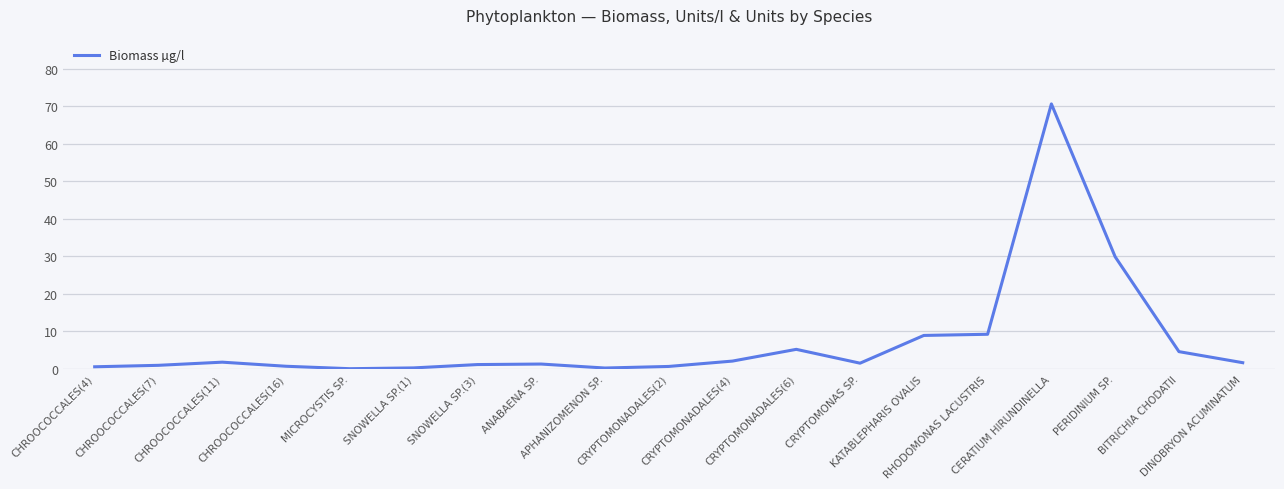

What is the greatest value displayed?

70.7